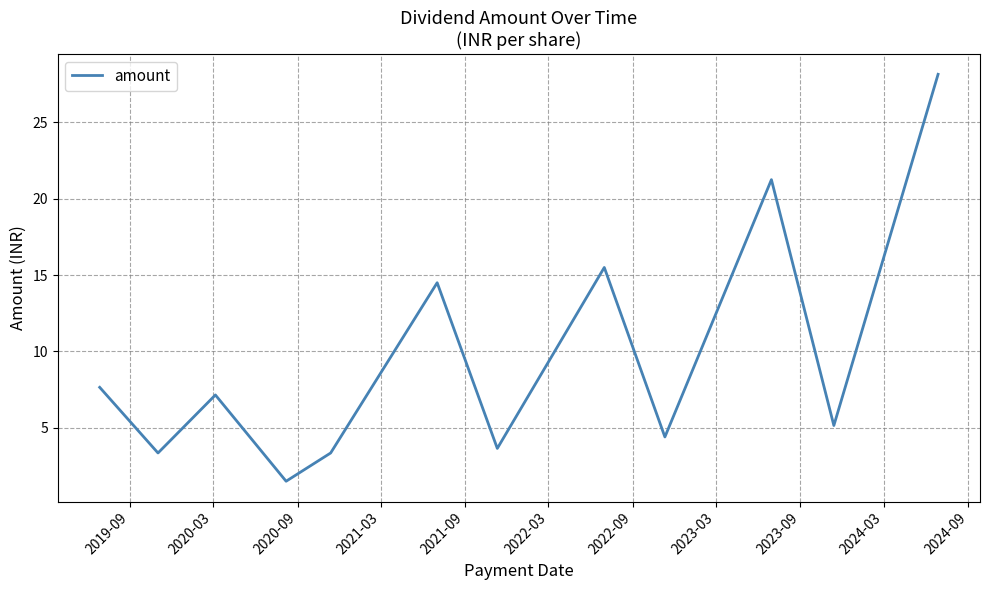

What is the minimum value shown in the chart?

1.5